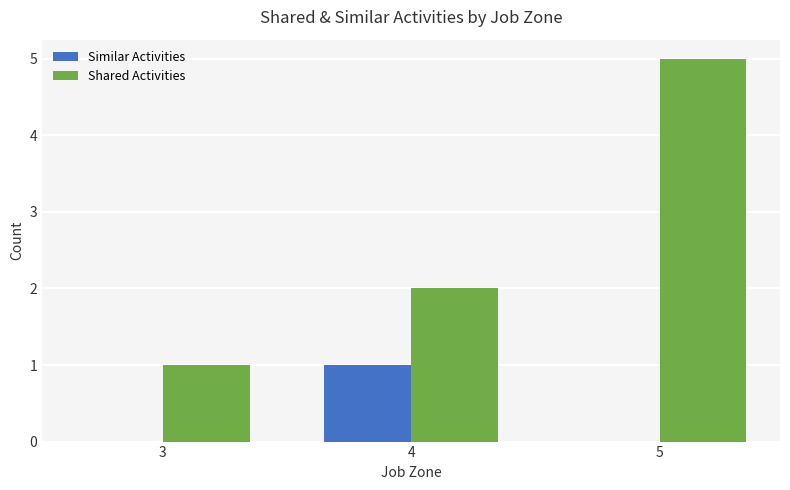

Where is Shared Activities nearest to the value 3?

4